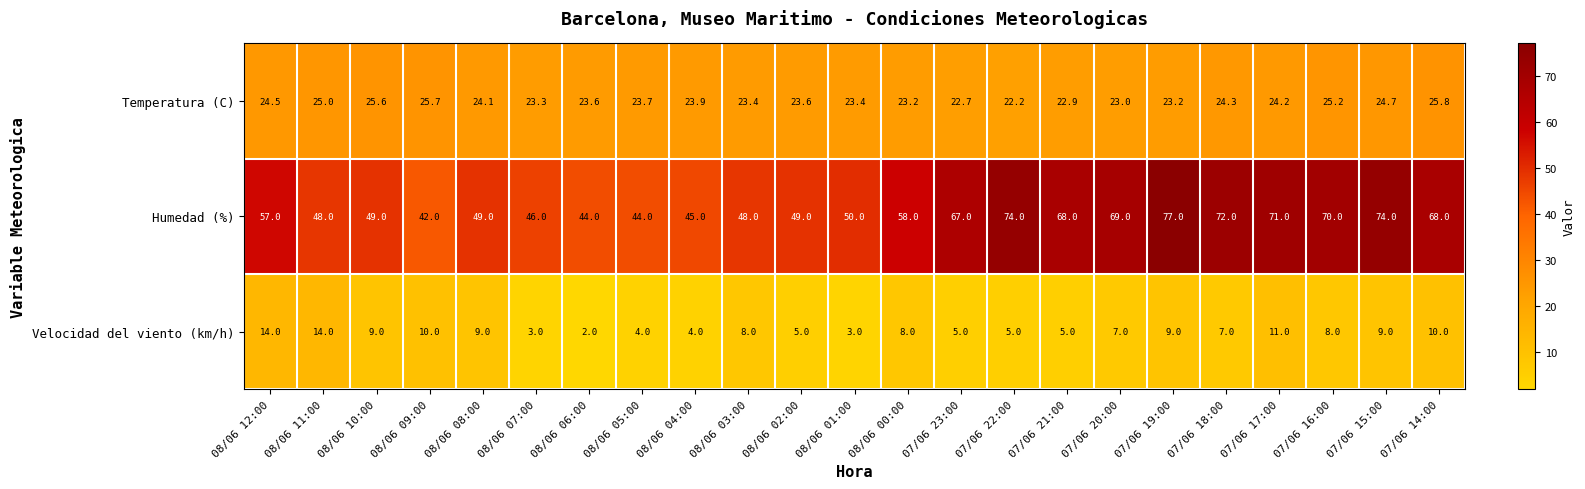

Between 08/06 11:00 and 08/06 02:00, which series saw the biggest shift?

Velocidad del viento (km/h)